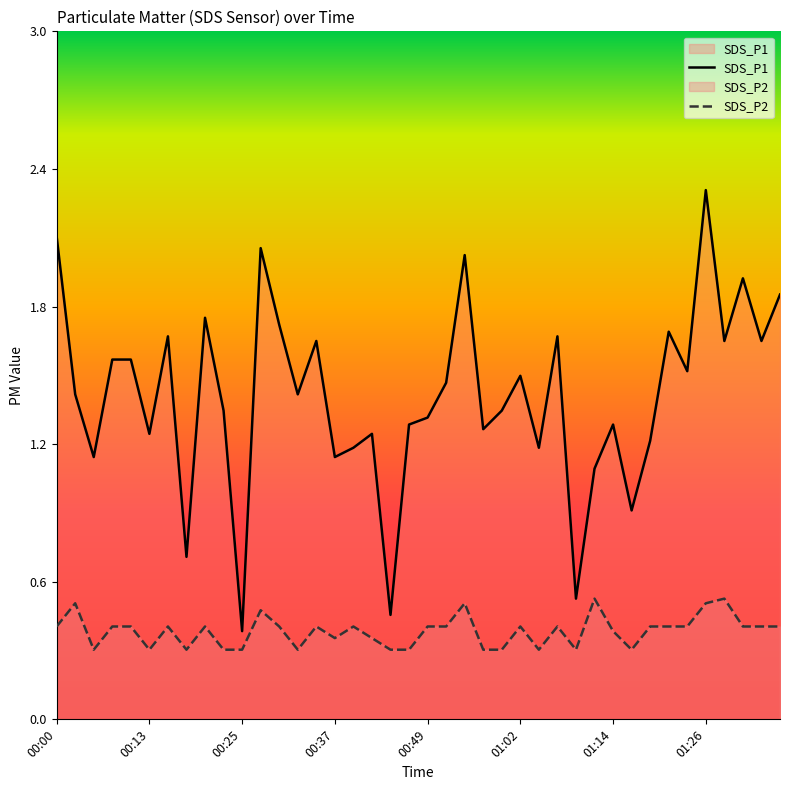

Is it true that SDS_P1 equals 1.6 at 01:06?

True